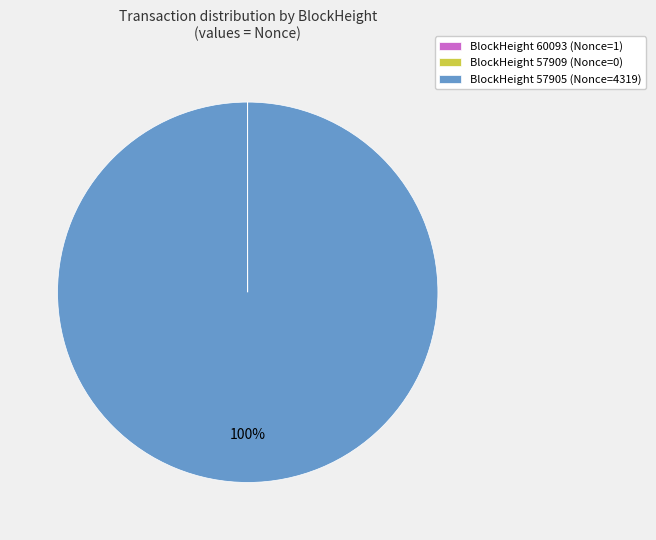

What percentage is the BlockHeight 57905 (Nonce=4319) slice, to the nearest percent?

100%